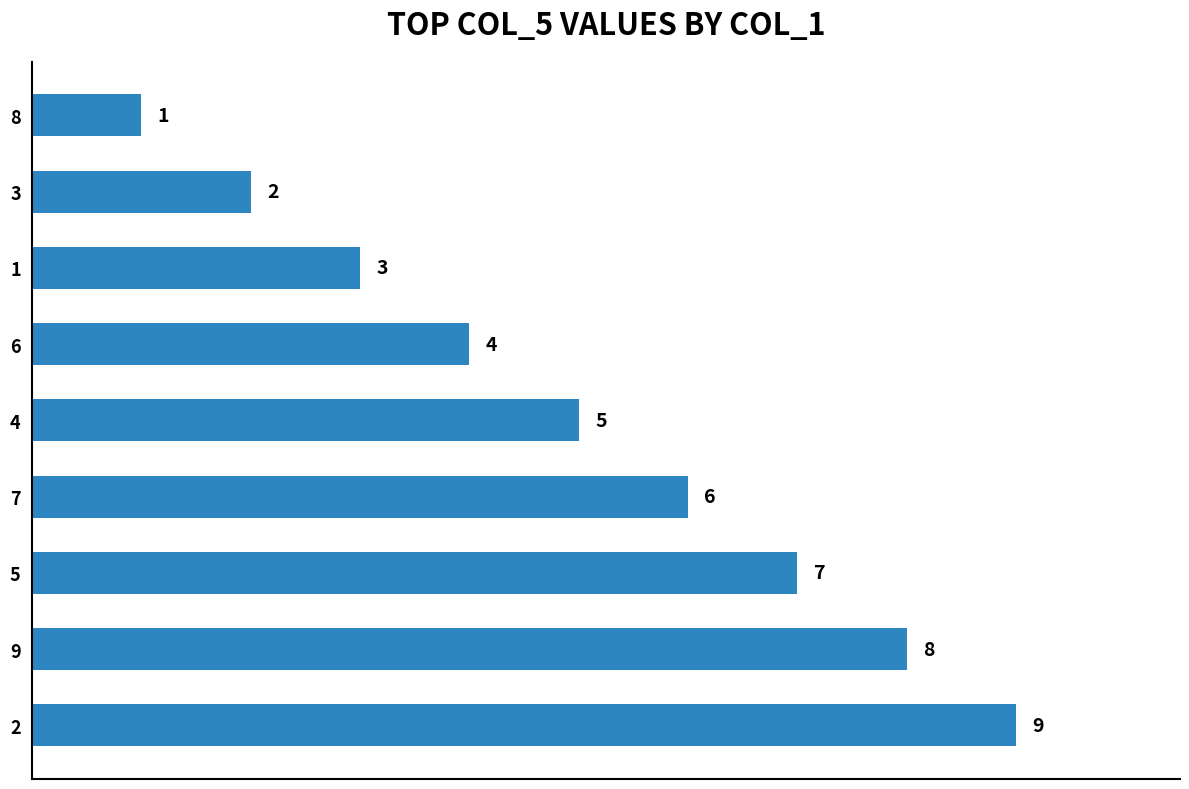

Reading bottom to top, transcribe all the data shown in this chart.

2=9	9=8	5=7	7=6	4=5	6=4	1=3	3=2	8=1